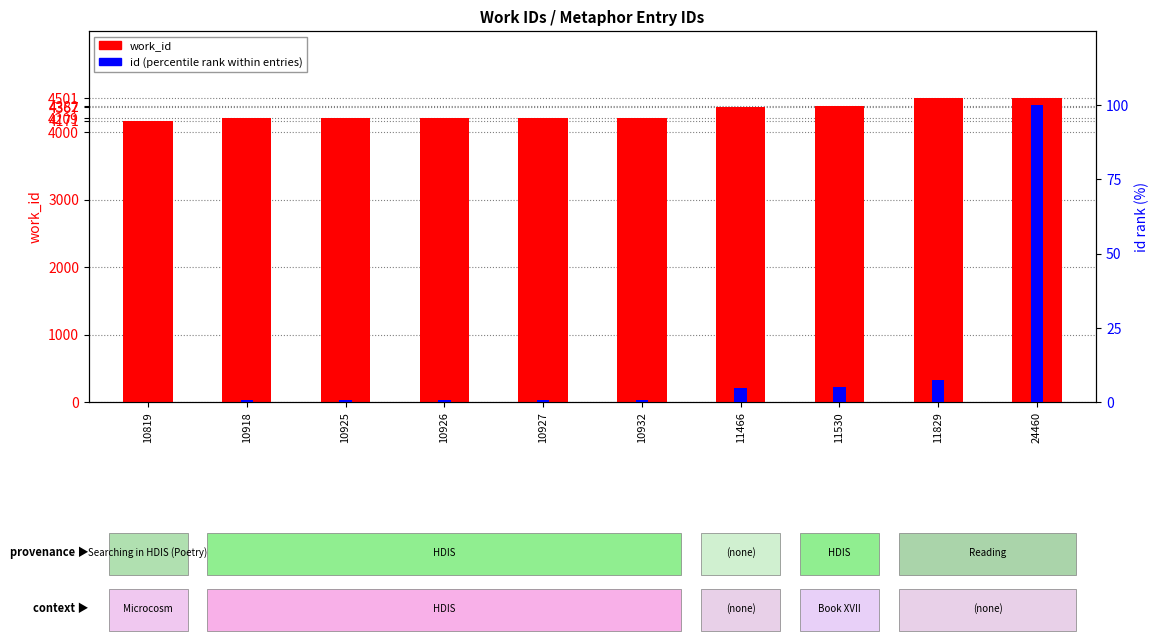

How many bars are there in total?

20